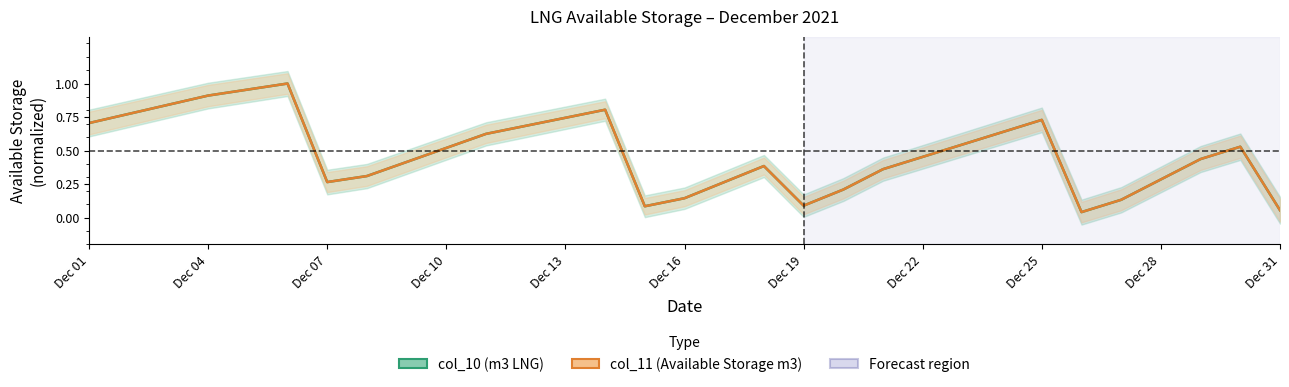

What is the difference between the maximum and minimum values in the col_10 series?

1.0